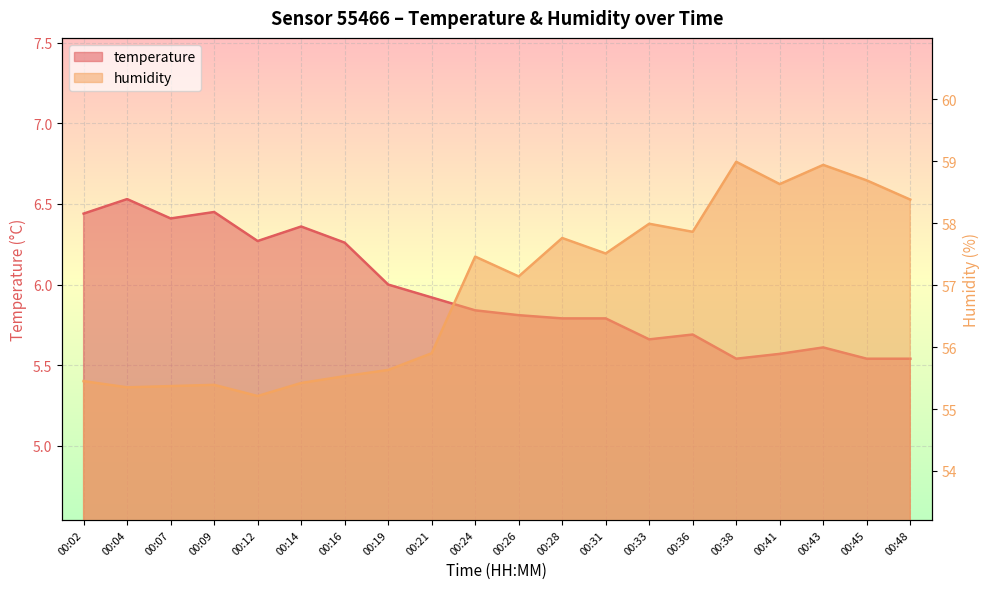

What is the smallest value displayed?

5.5